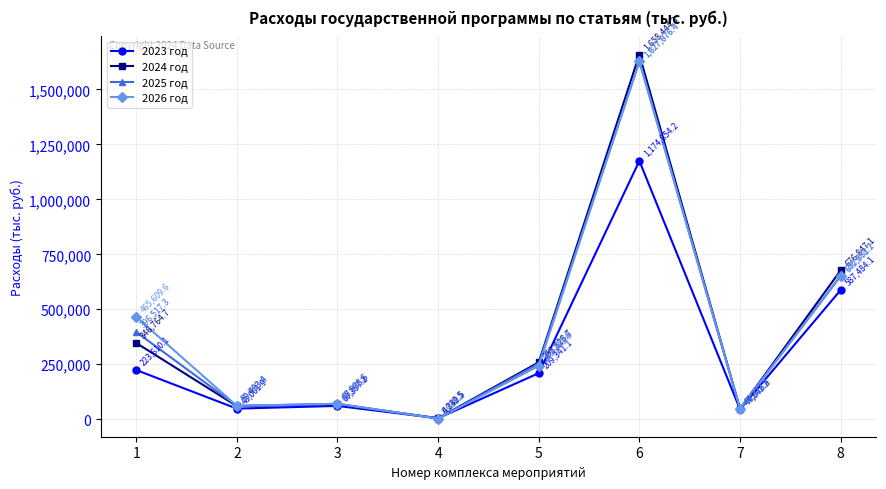

Which series changed the most between 2 and 5?

2024 год